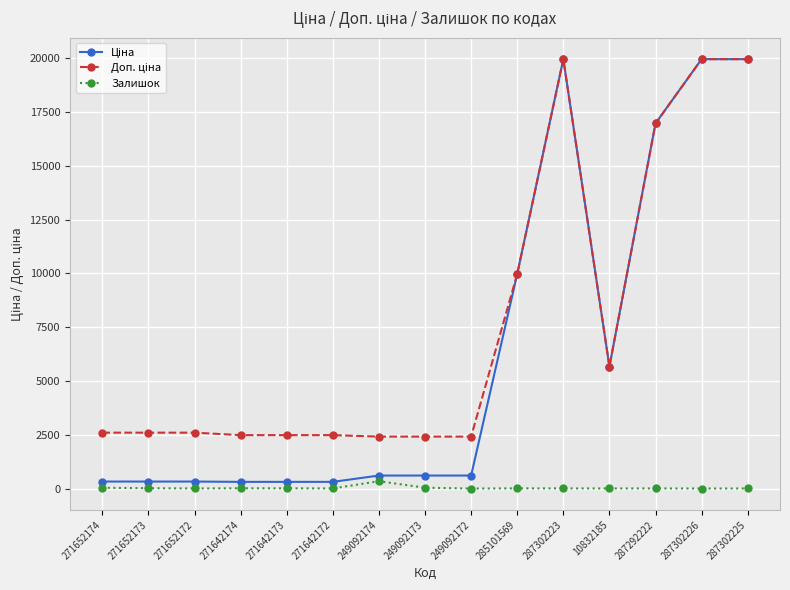

What position from the right is 249092174?

9